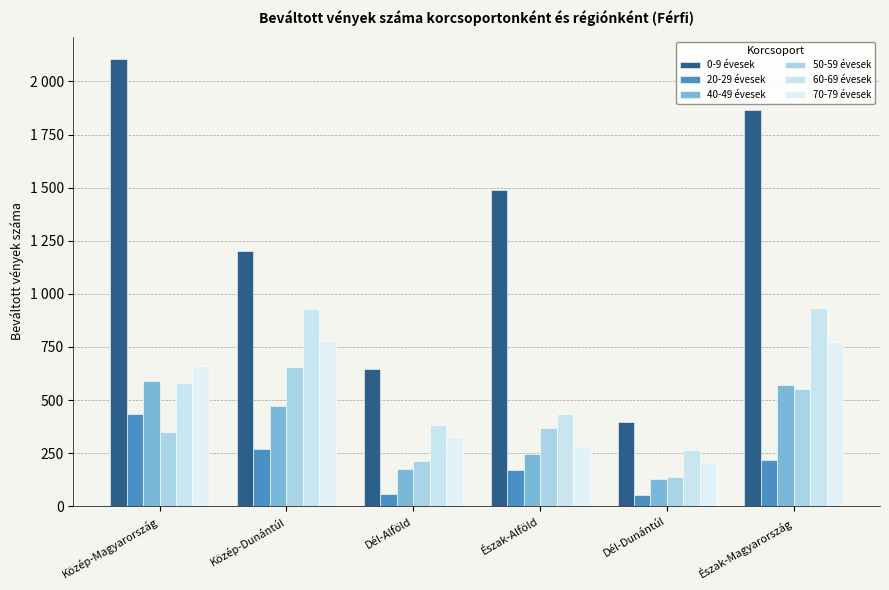

At how many categories does at least one series exceed 701?

4